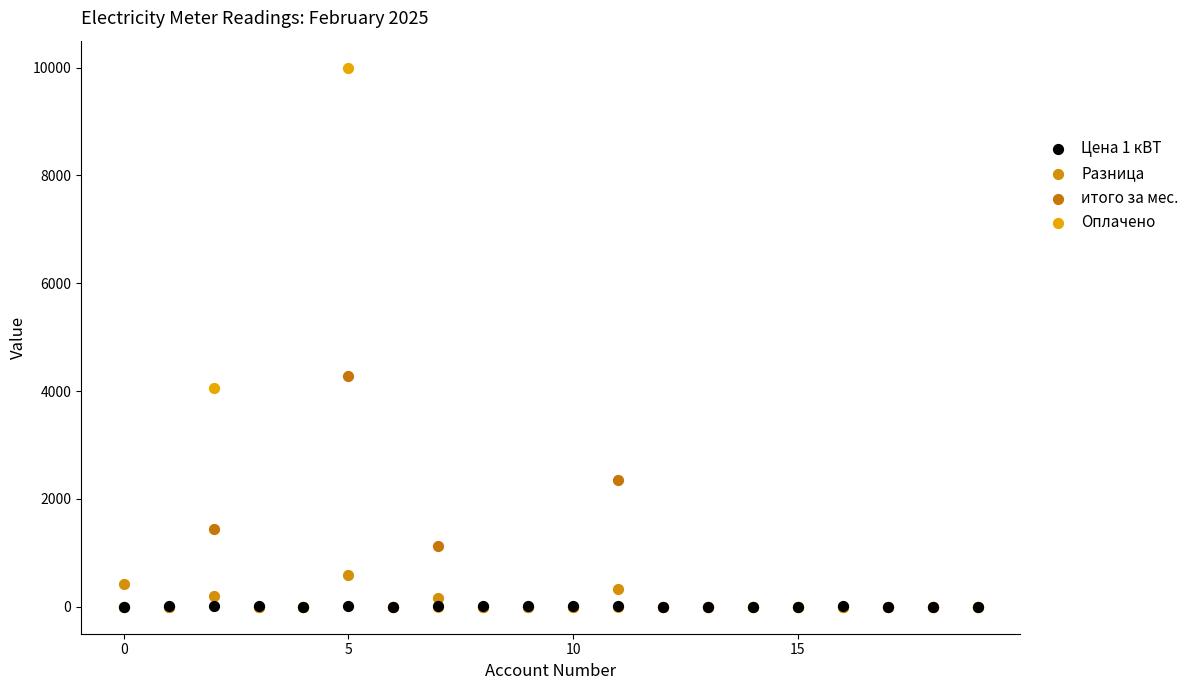

Which series has the largest Y range (max minus min)?

Оплачено